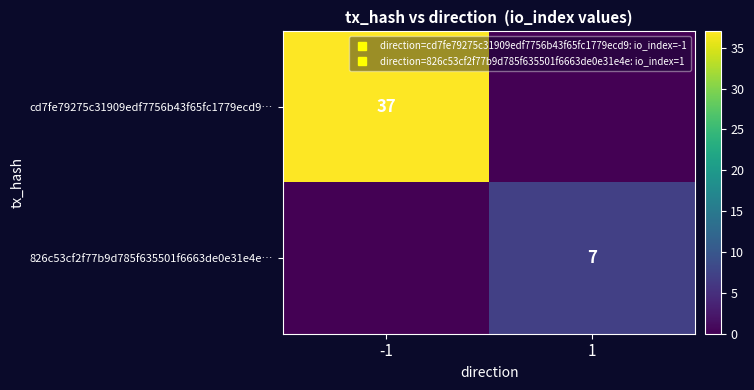

What is the difference between the cd7fe79275c31909edf7756b43f65fc1779ecd9… values at 1 and -1?

37